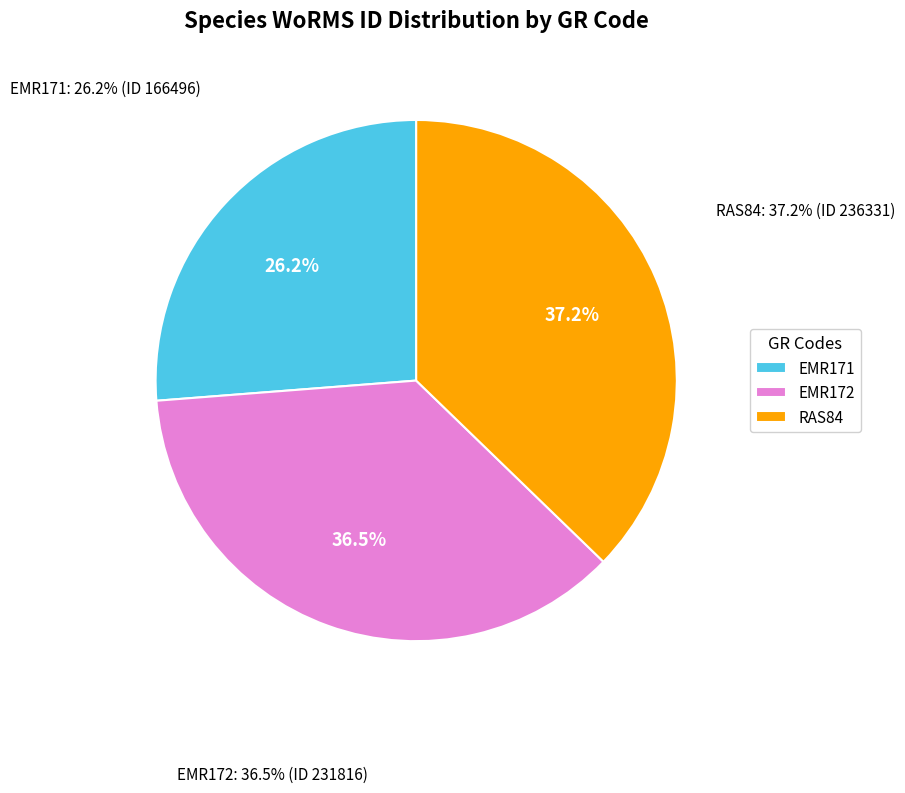

What is the change in value from EMR171 to RAS84?

+69835